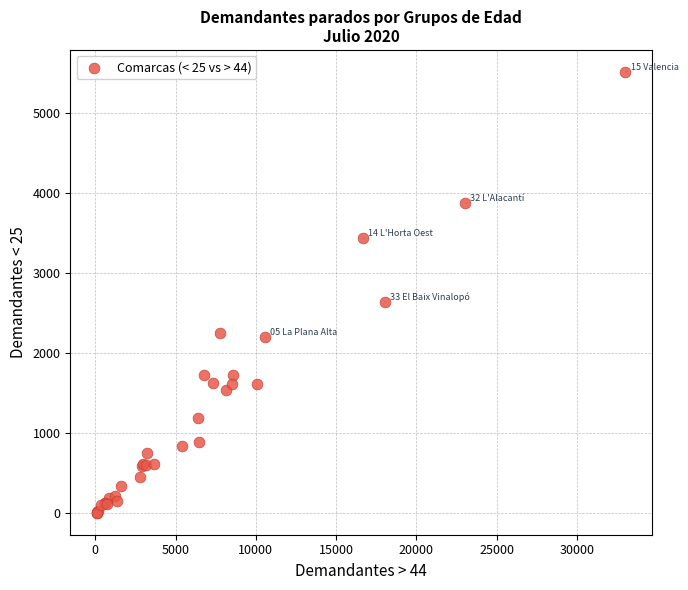

What Y value in the scatter plot is closest to 2761?

2641